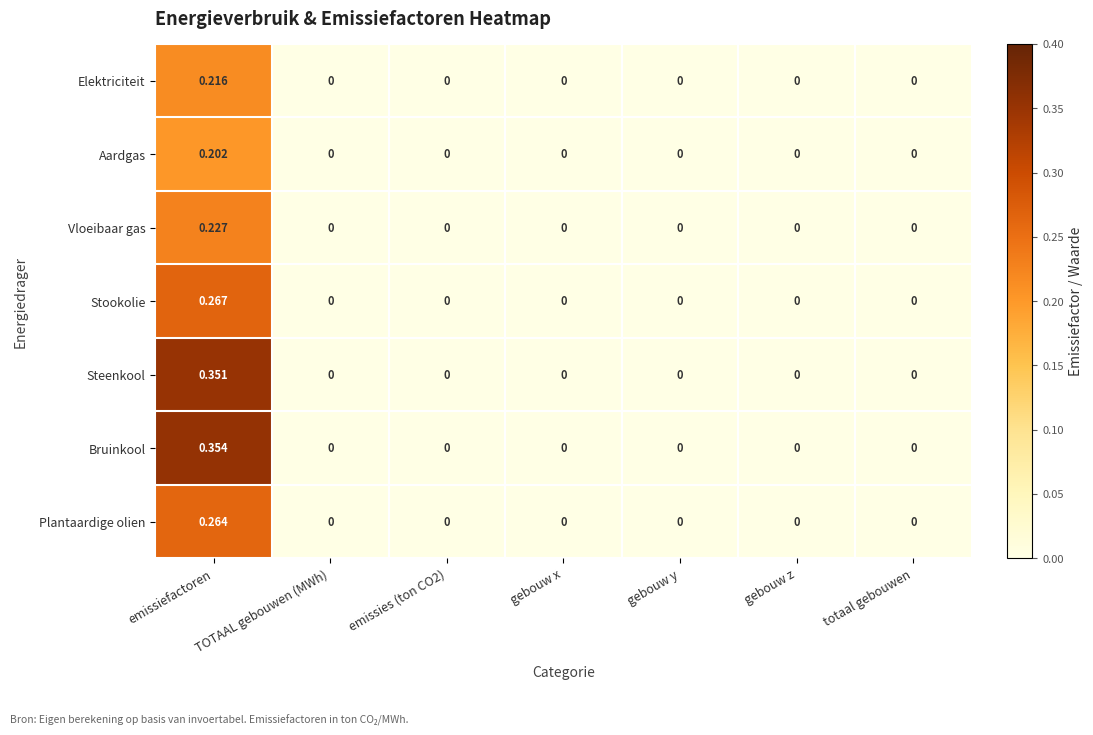

Which category has the highest value across all series?

emissiefactoren